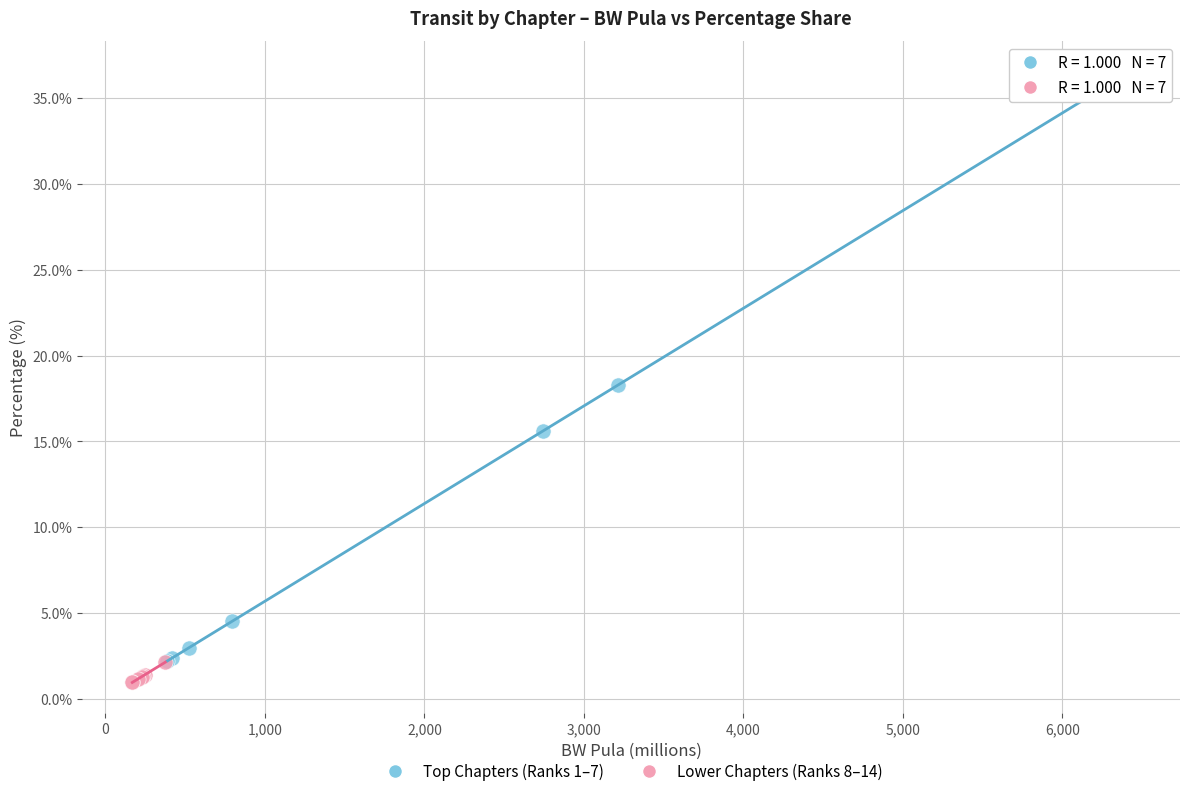

Which series contains the highest Y value?

Top Chapters (Ranks 1–7)